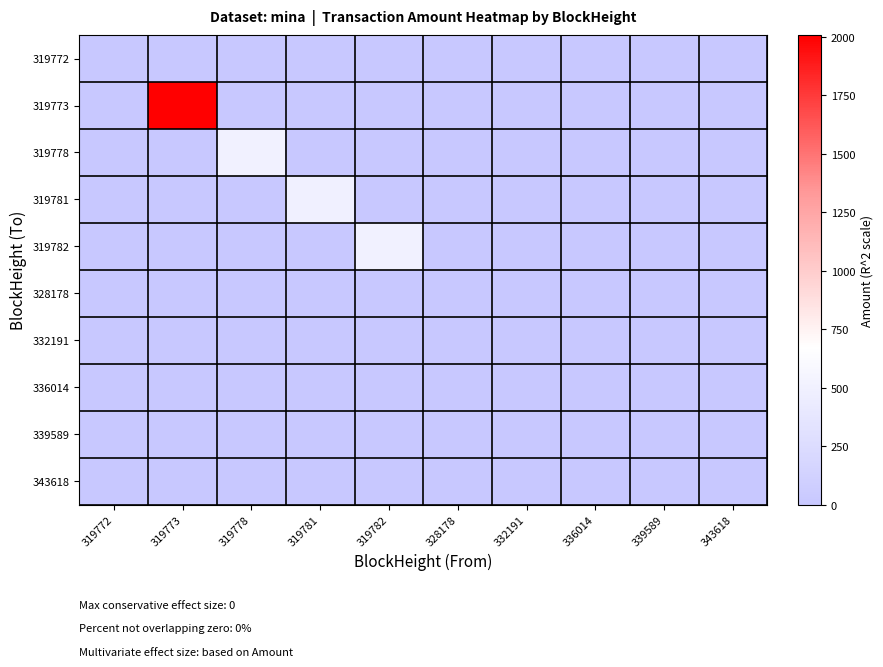

Rank the series at 319778 from highest to lowest value.

319778, 319772, 319773, 319781, 319782, 328178, 332191, 336014, 339589, 343618